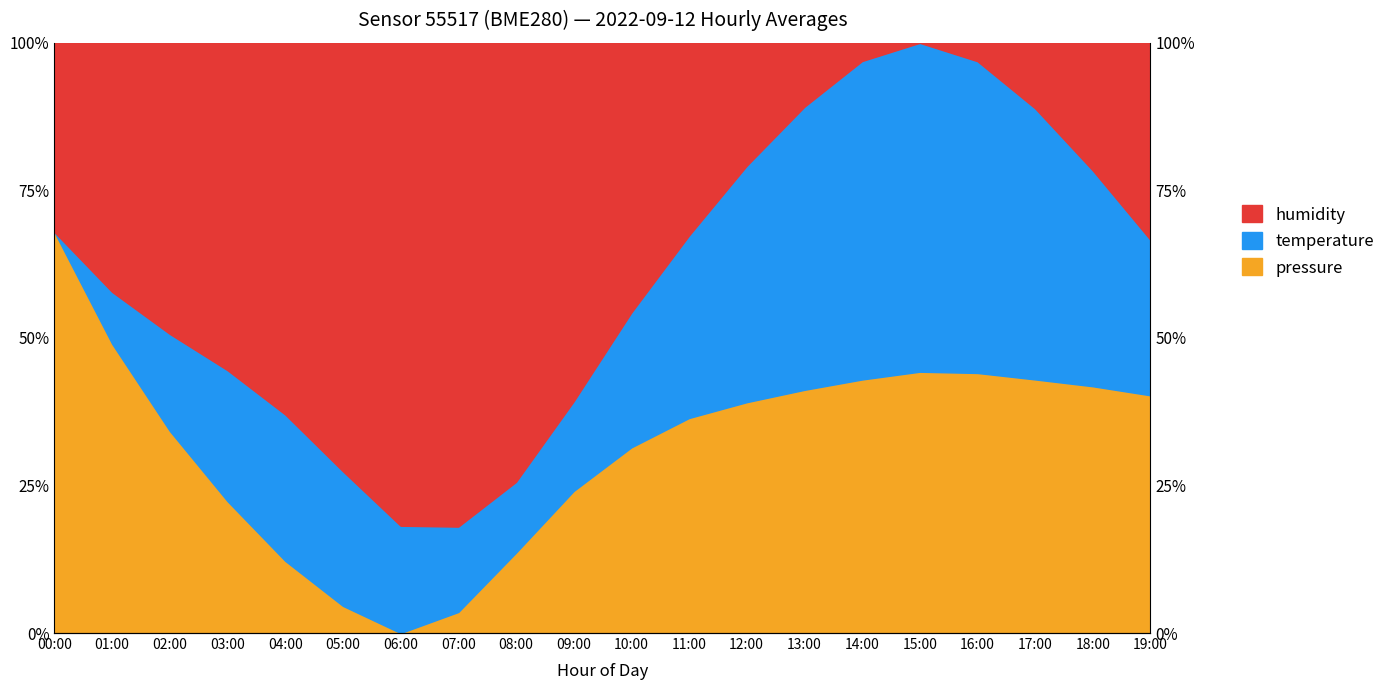

True or false: pressure and humidity intersect in this chart.

False